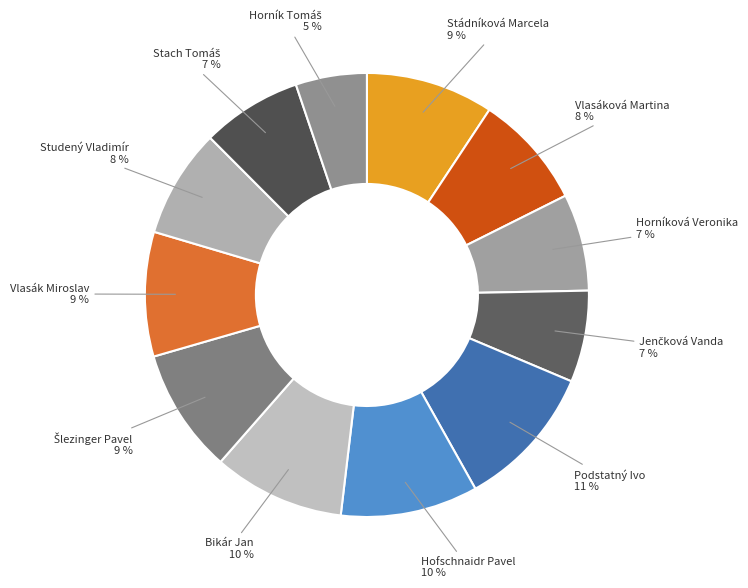

How many segments does this pie chart have?

12